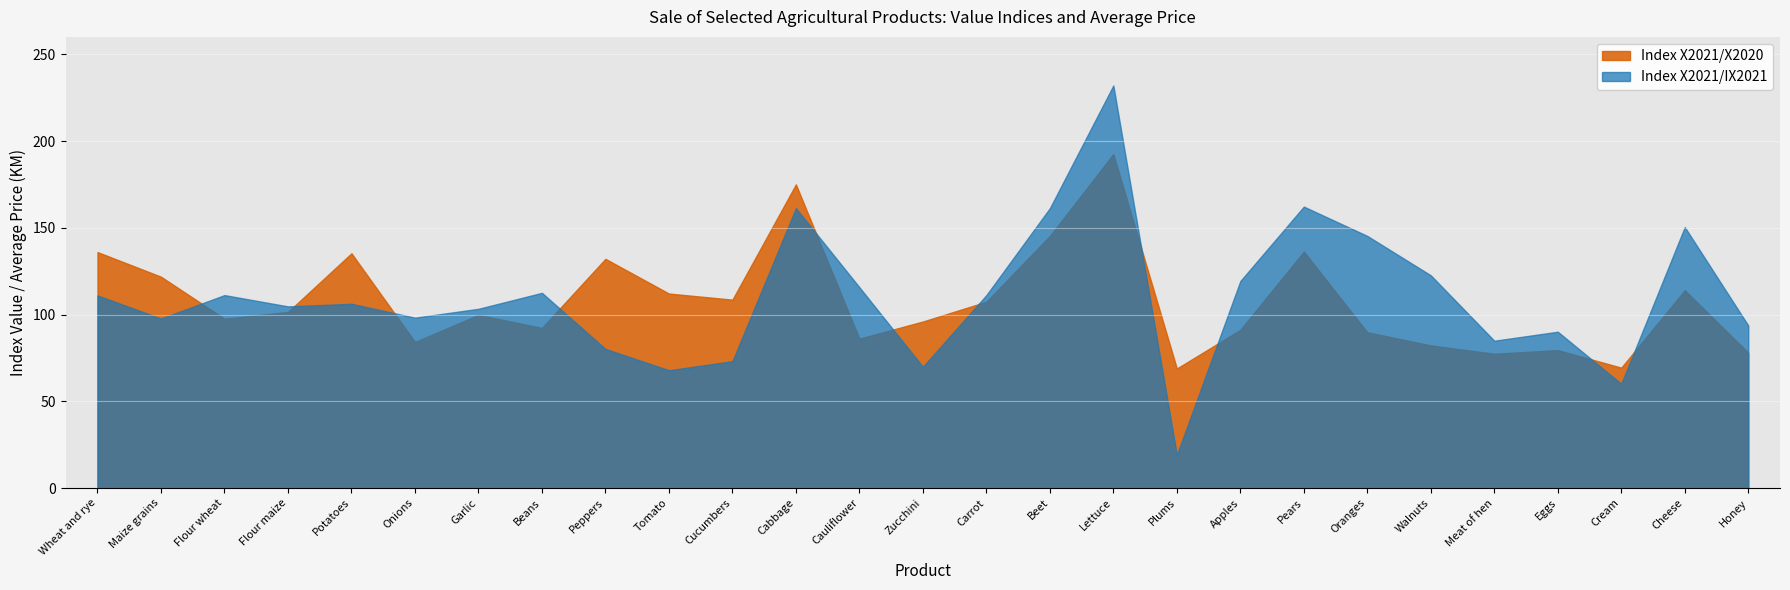

Count the number of data series in this chart.

2